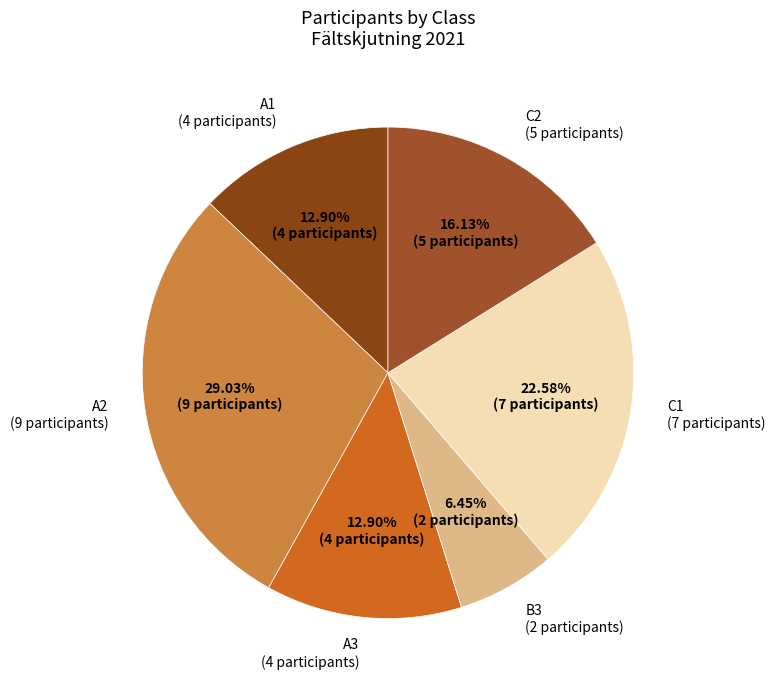

To the nearest percent, what percentage of the pie is C2?

16%